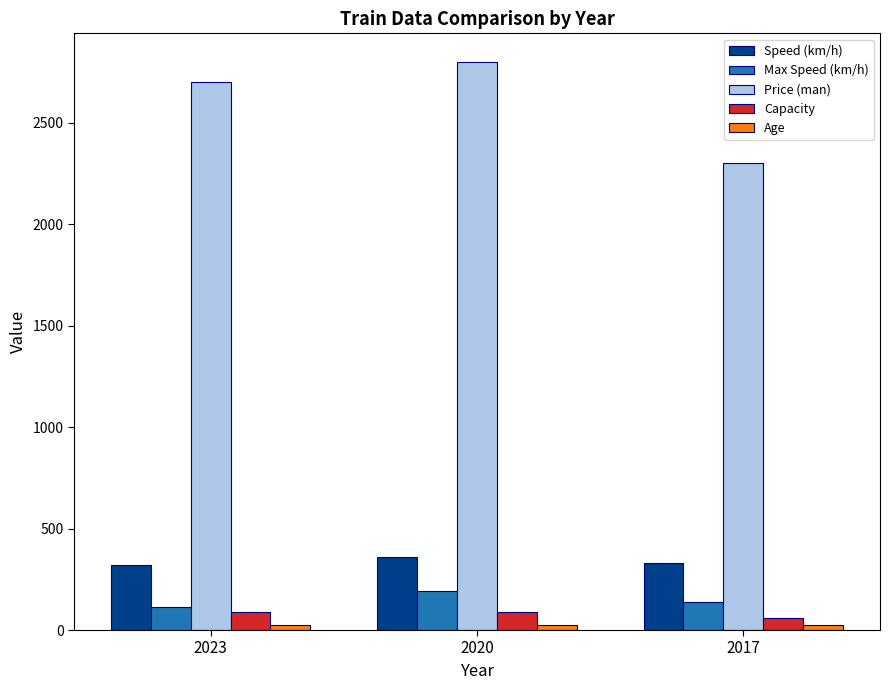

Which series has the widest spread of values?

Price (man)